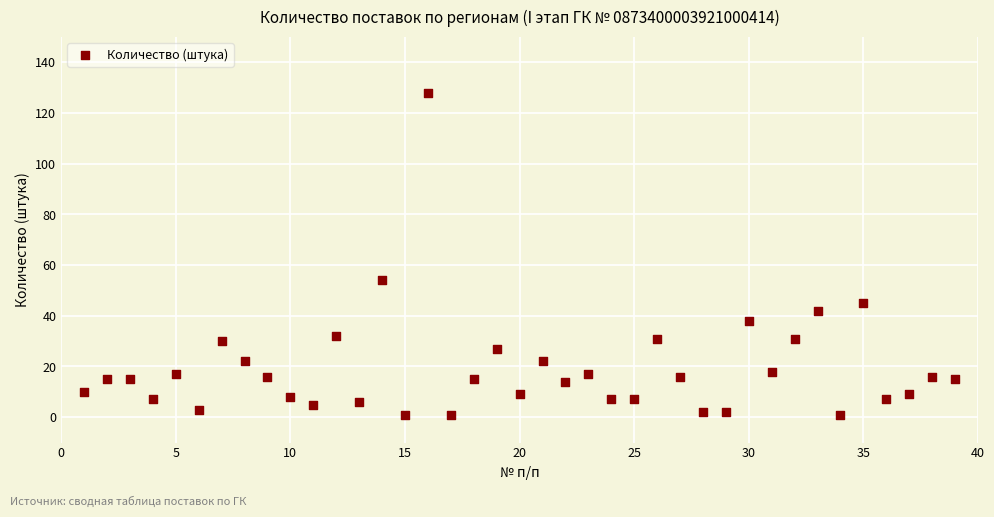

What Y value in the scatter plot is closest to 64?

54